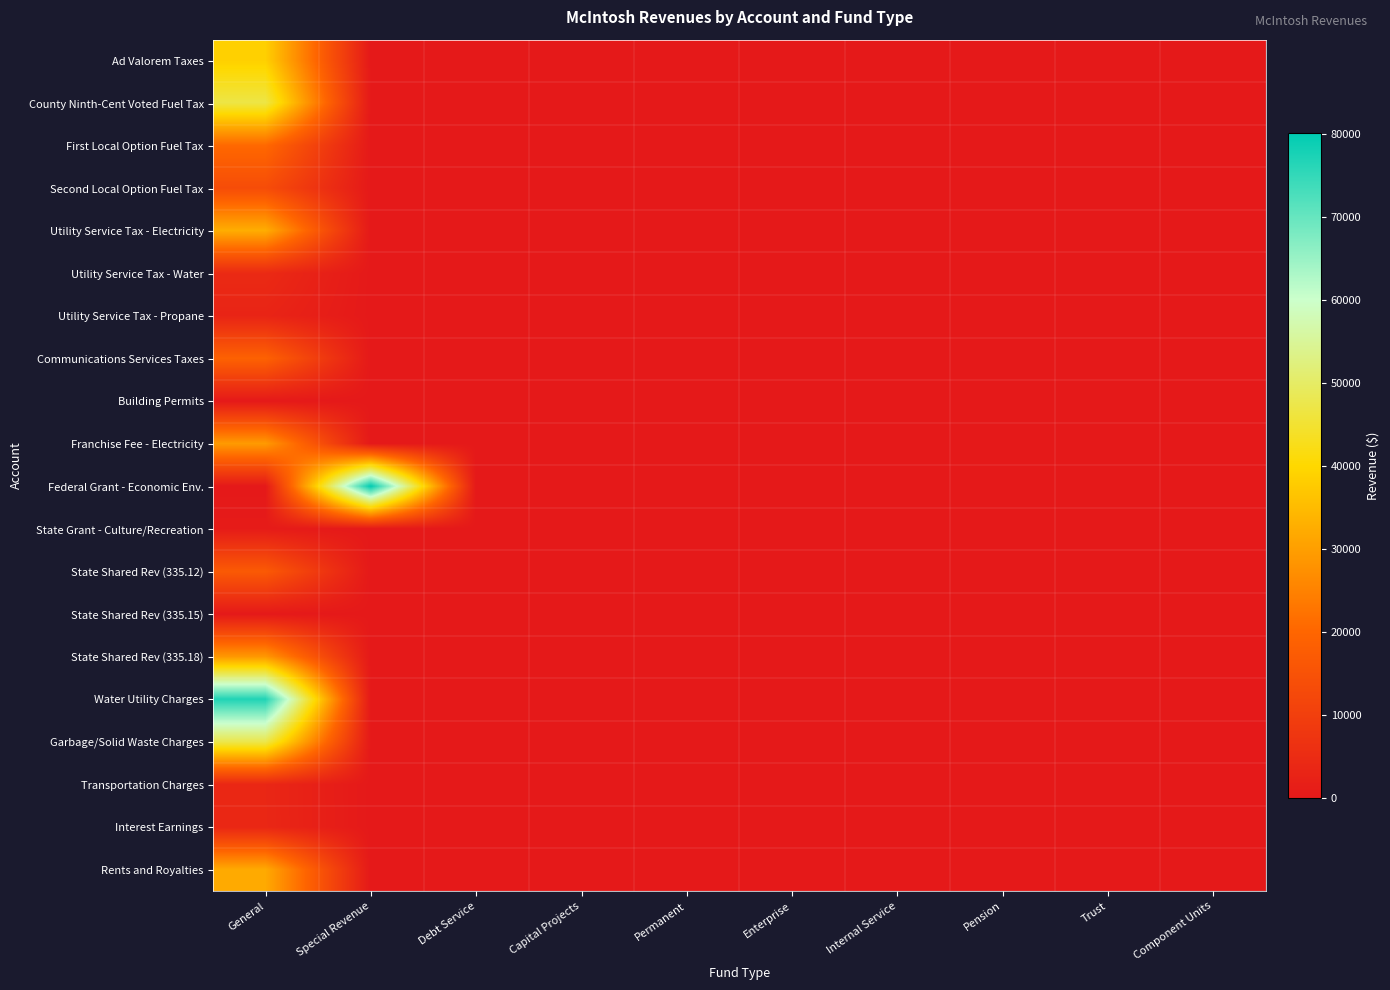

How many series are shown in this chart?

20